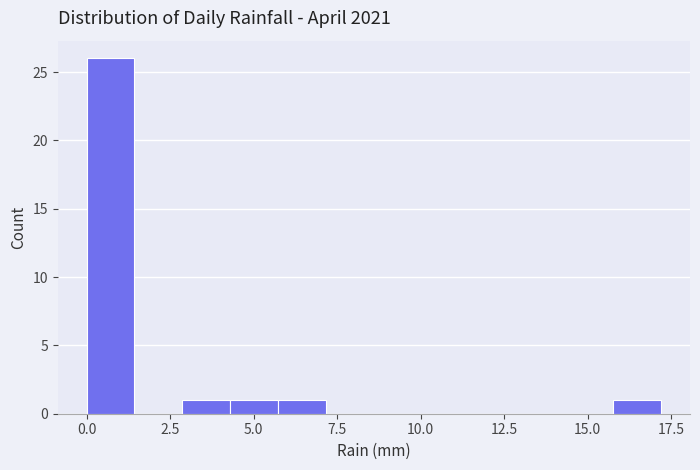

Around what value on the x-axis is the tallest bar? Give the approximate position of its centre, as read against the axis.

0.5